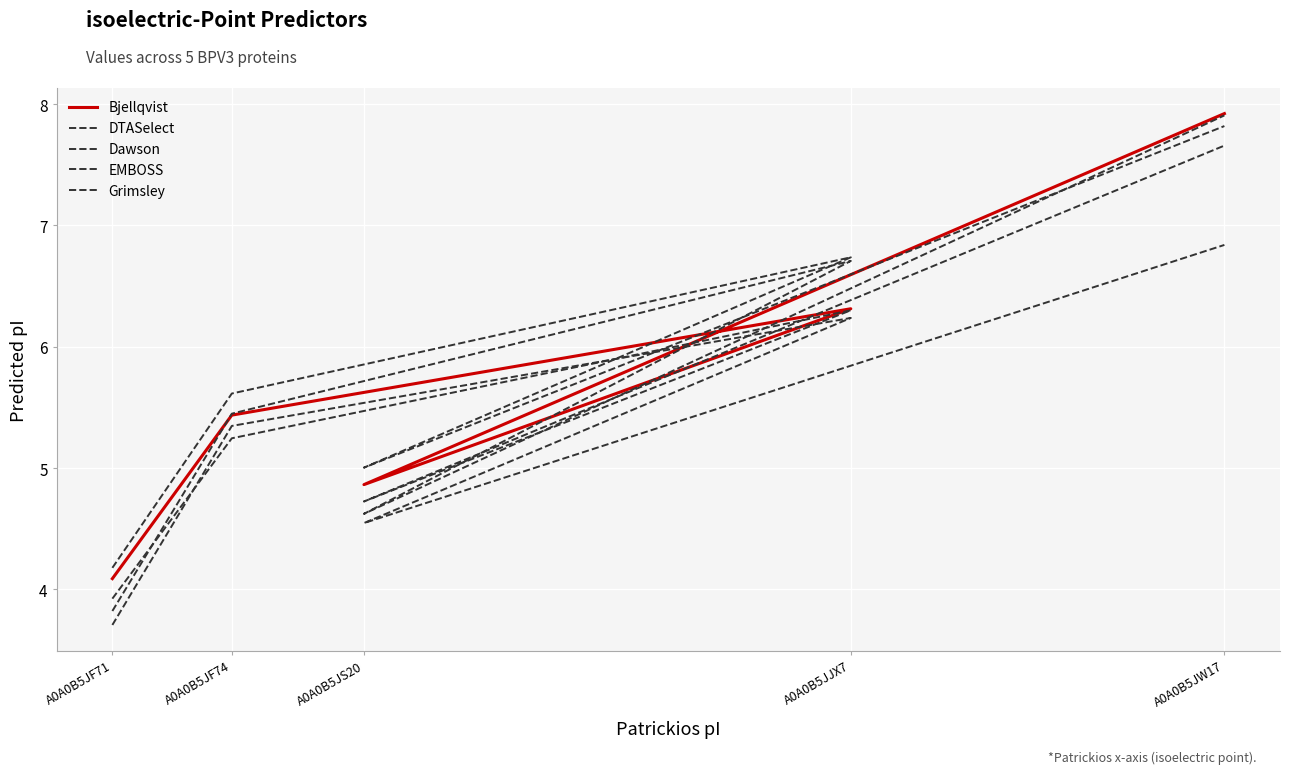

Reading left to right, transcribe all the data shown in this chart.

Bjellqvist: 4.1	5.4	6.3	4.9	7.9
DTASelect: 4.2	5.6	6.7	5.0	7.8
Dawson: 3.9	5.2	6.3	4.7	7.7
EMBOSS: 3.8	5.4	6.7	4.6	7.9
Grimsley: 3.7	5.3	6.2	4.5	6.8